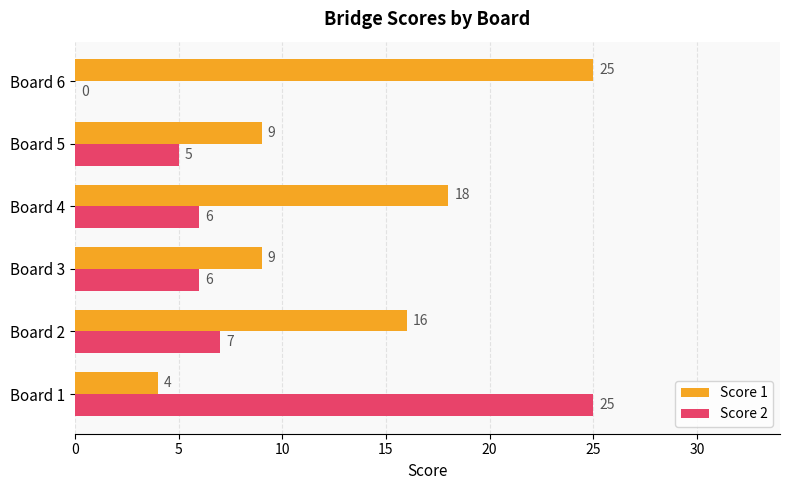

Is it true that Score 1 equals 6 at Board 4?

False